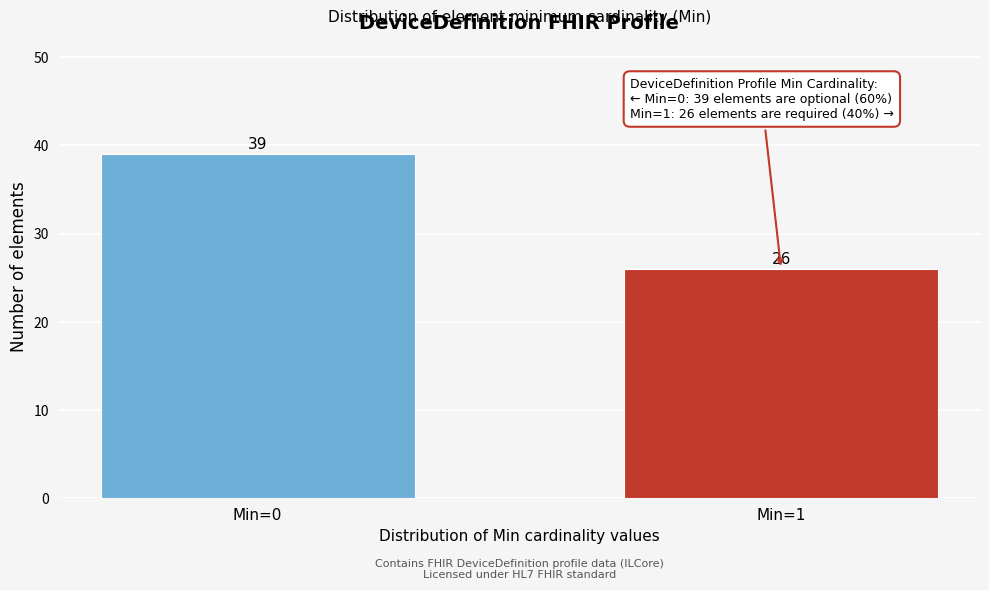

Reading left to right, transcribe all the data shown in this chart.

Min=0=39	Min=1=26